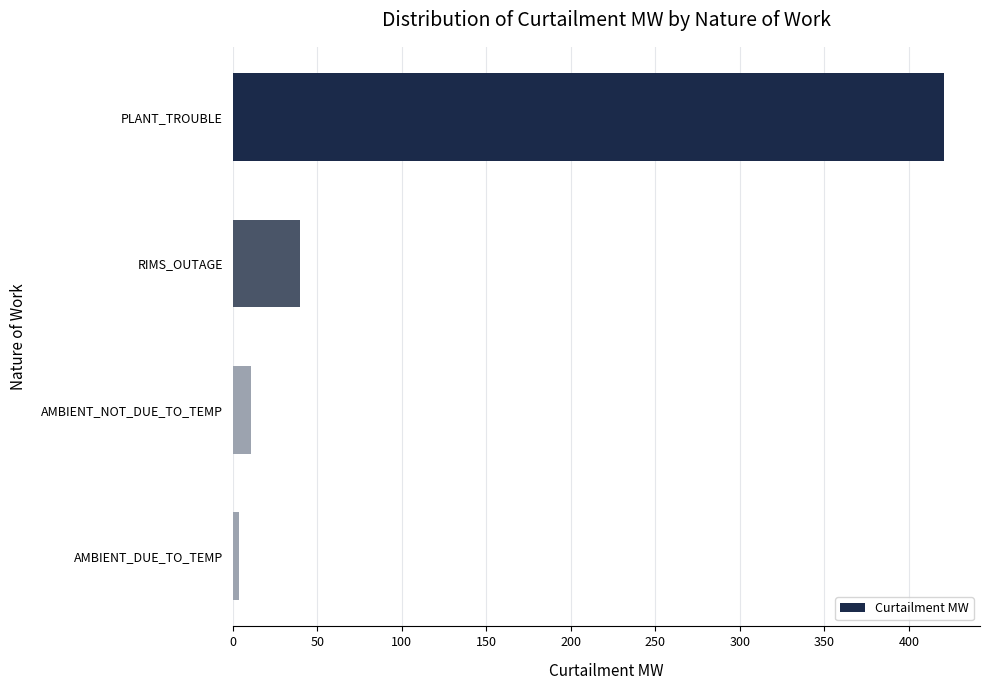

Reading bottom to top, list all the values displayed in this chart.

4.0	11.0	40.0	420.9